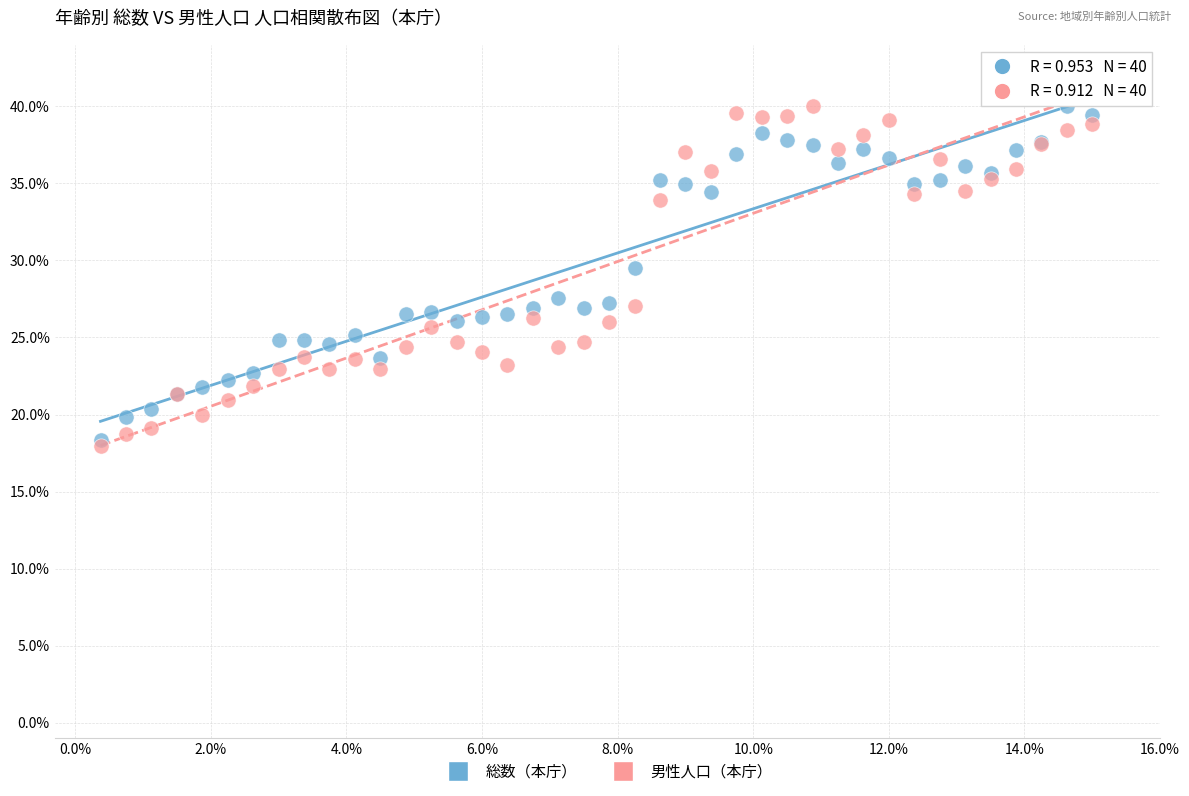

In the 総数（本庁） series, what Y value is closest to 29?

29.5